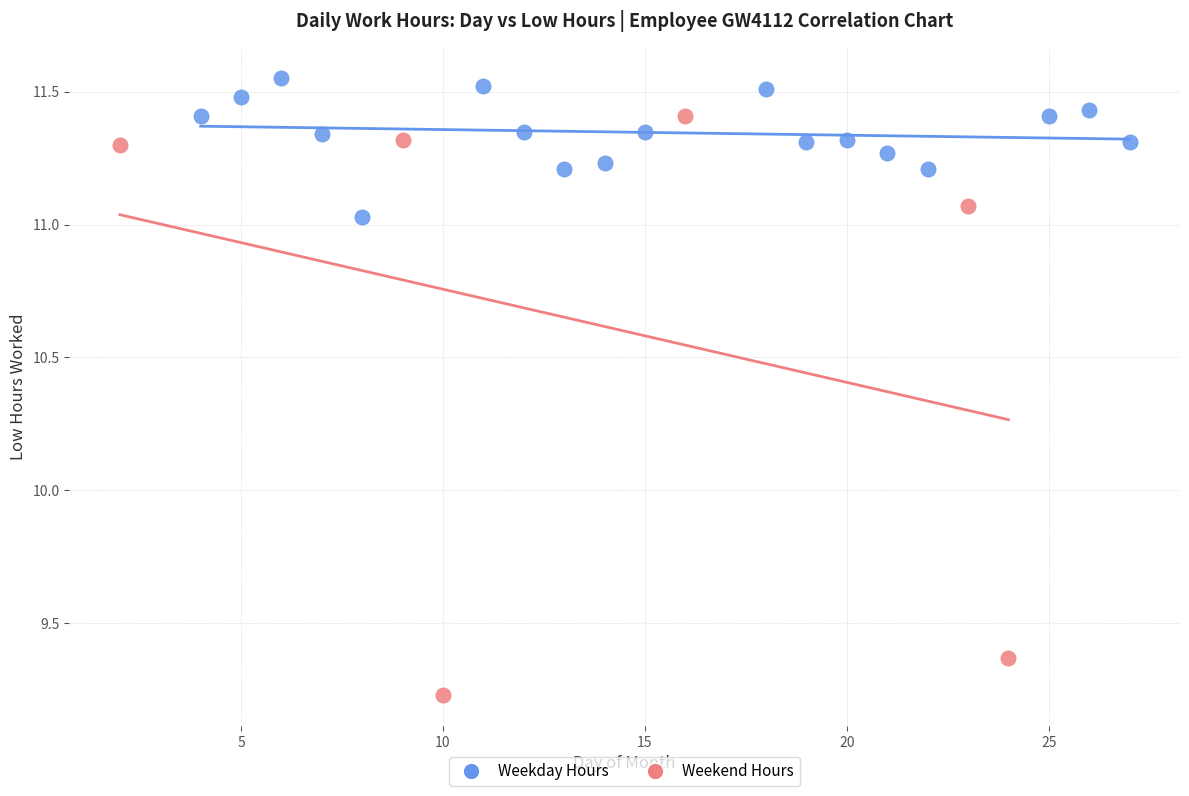

Which series reaches the maximum Y coordinate?

Weekday Hours